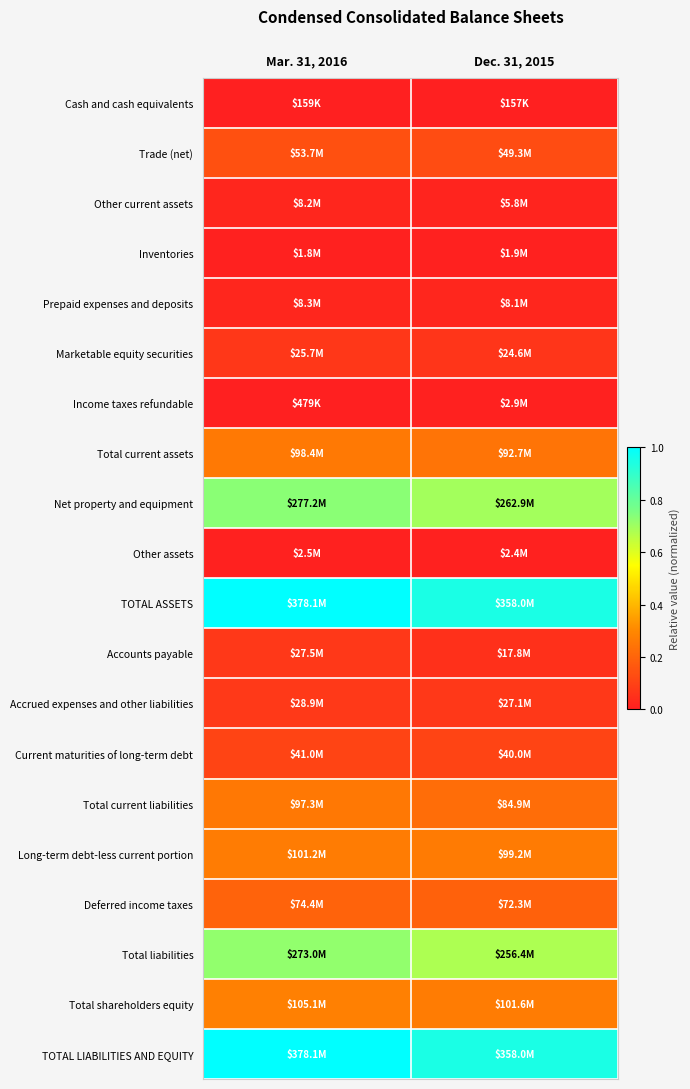

At which category is the sum across all series the highest?

Mar. 31, 2016